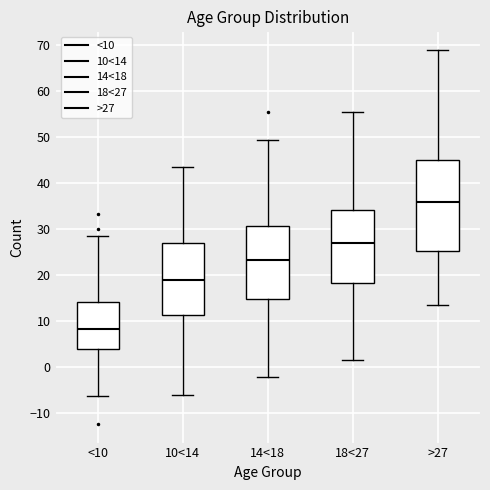

Where does the upper whisker of the box for <10 end on the y-axis? The values are not printed on the chart, so give them approximately, as read against the axis.

29